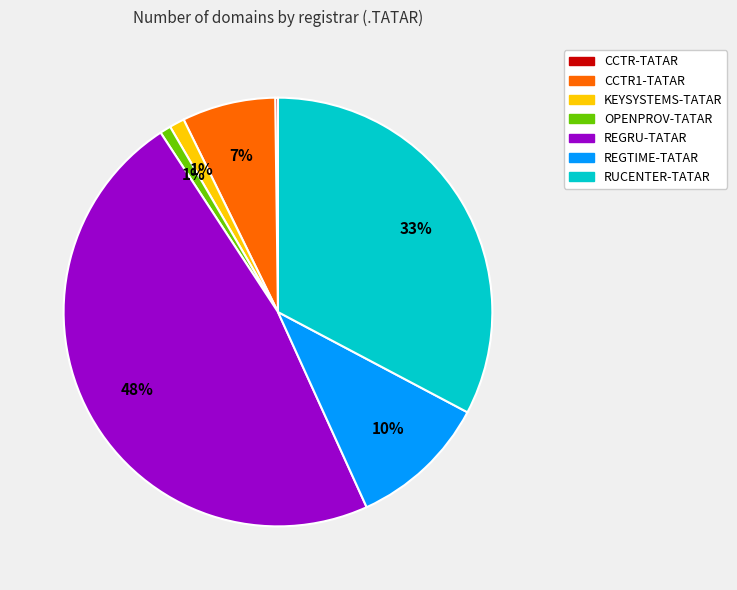

Is it true that REGRU-TATAR is 59% of the pie?

False